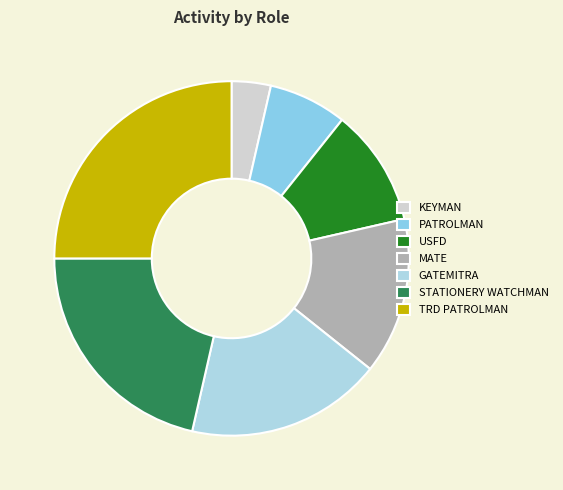

Which slice is the smallest?

KEYMAN